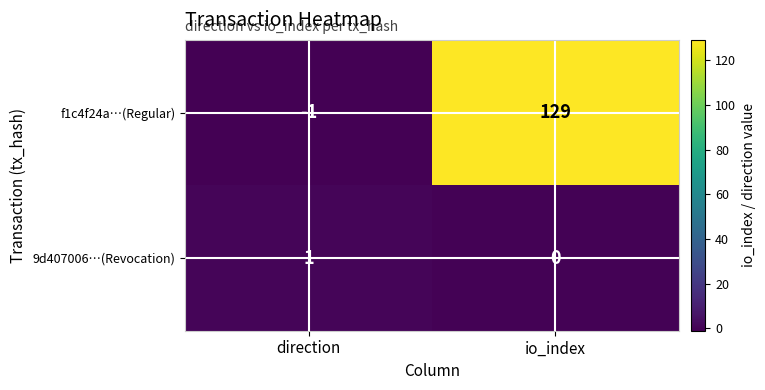

Rank the series by their average value, from highest to lowest.

f1c4f24a…(Regular), 9d407006…(Revocation)